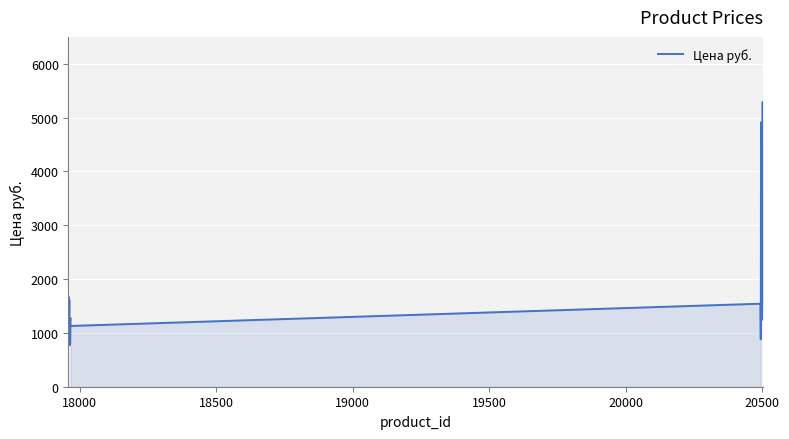

What is the label of the 14th point from the right?

20500